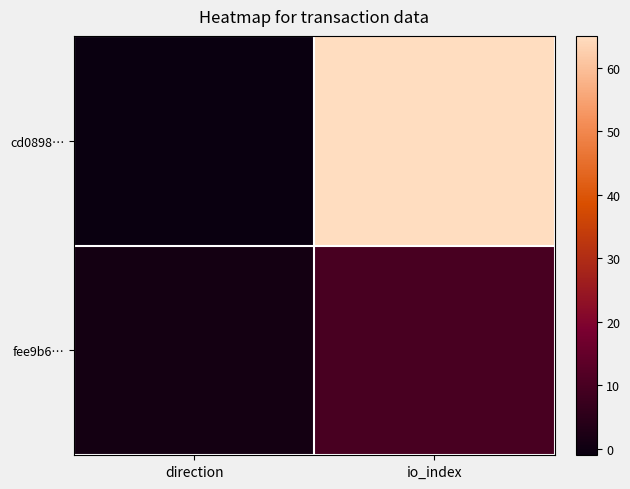

List the series in order of their overall mean, lowest first.

fee9b6…, cd0898…